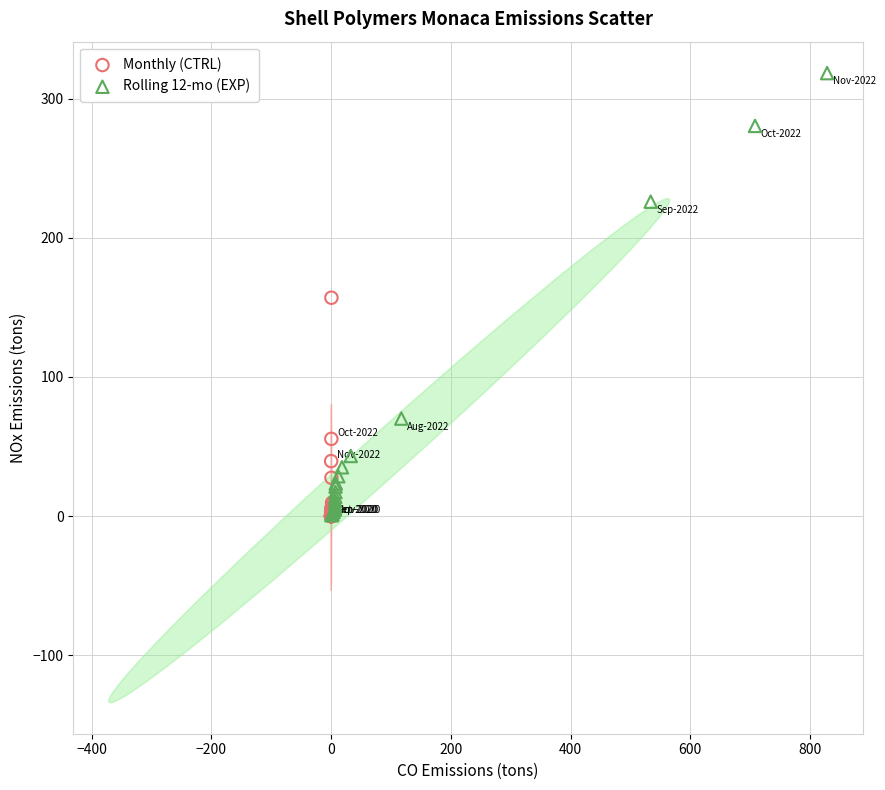

What are all the series names shown in the legend?

Monthly (CTRL), Rolling 12-mo (EXP)